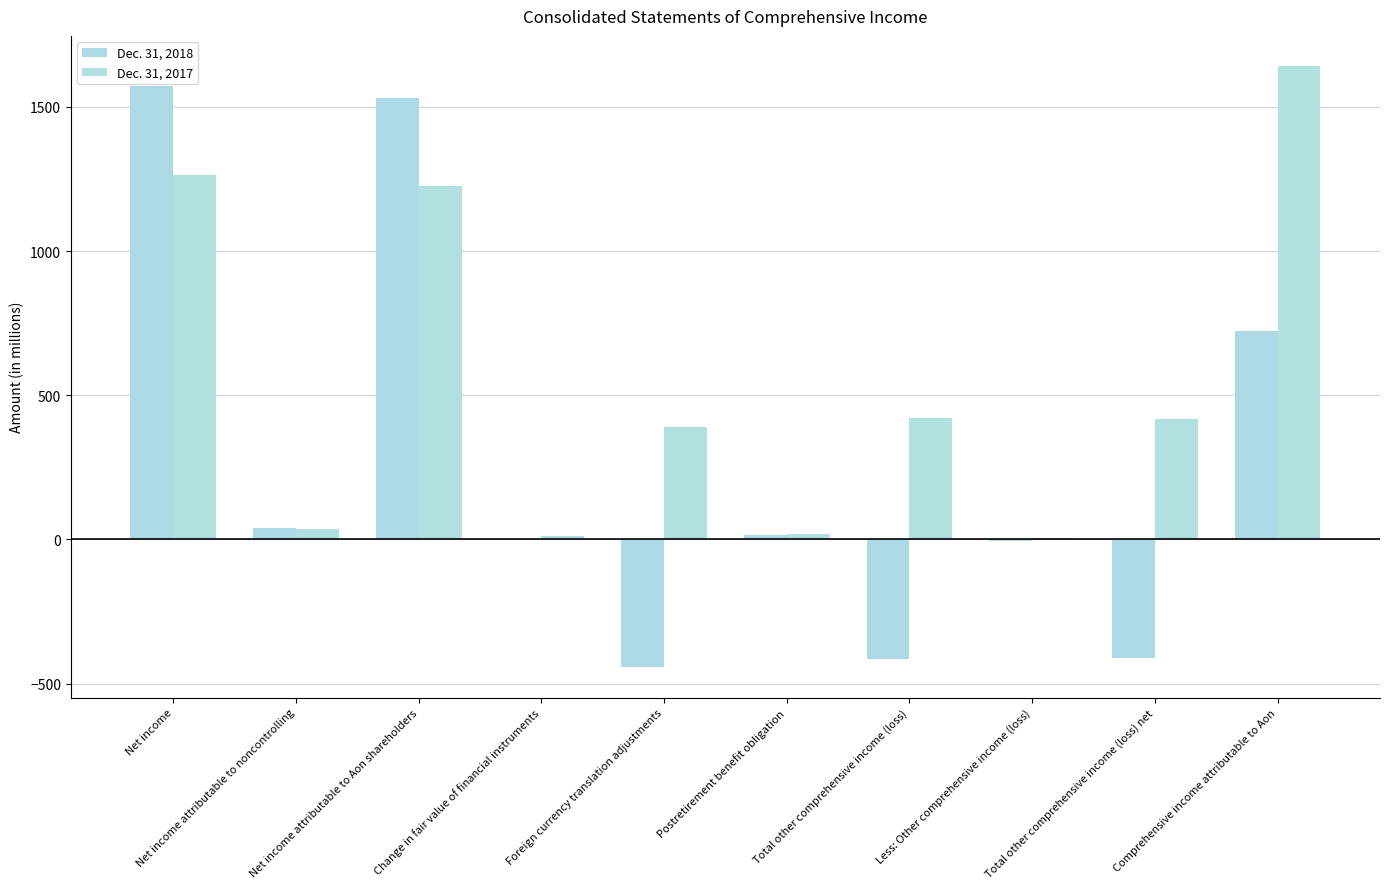

At which category does the chart reach its minimum across all series?

Foreign currency translation adjustments